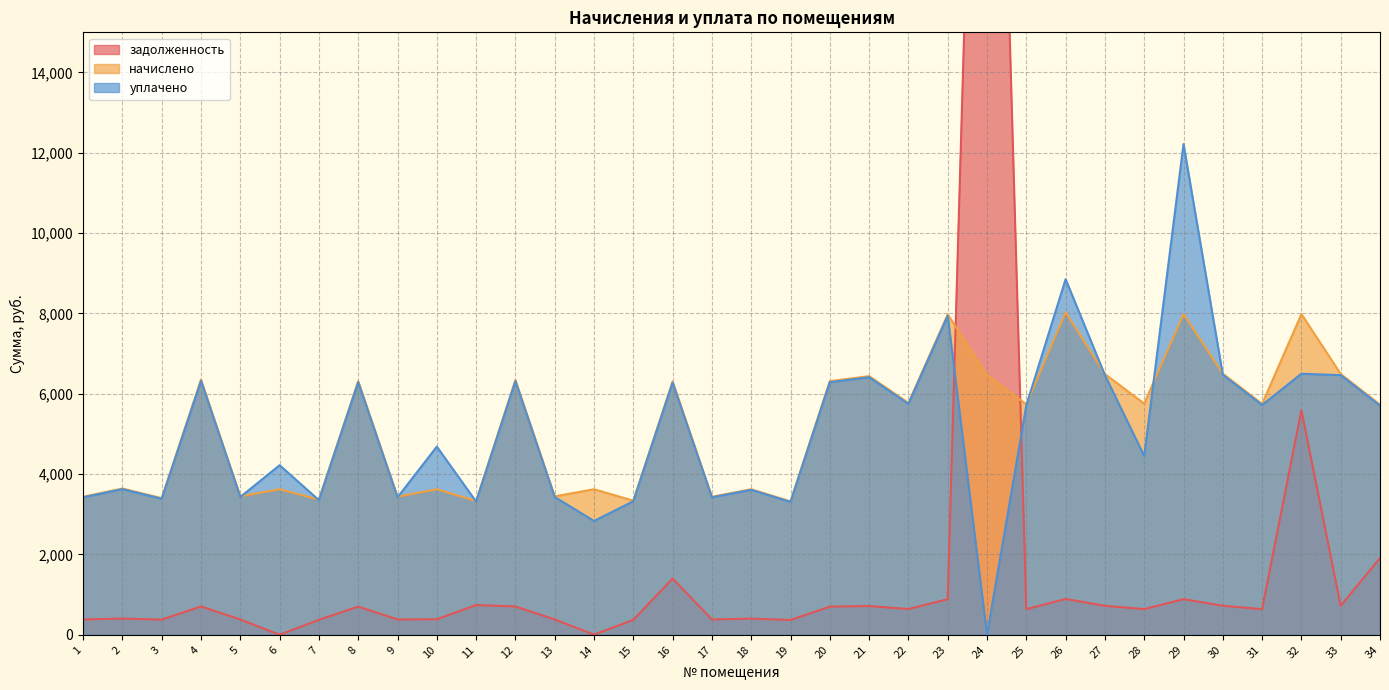

Which series has the largest total across all categories?

начислено